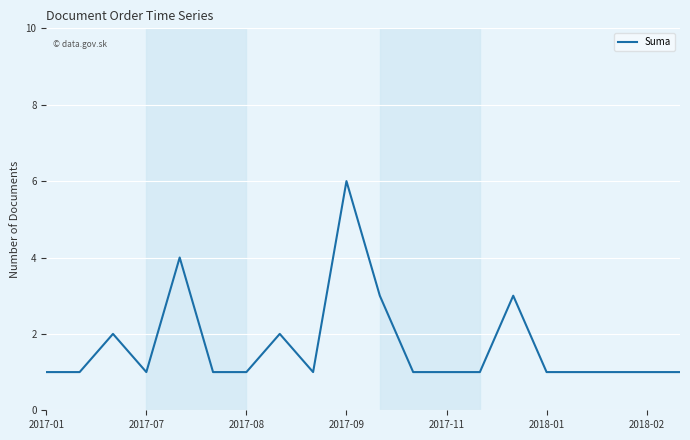

What is the maximum value shown in the chart?

6